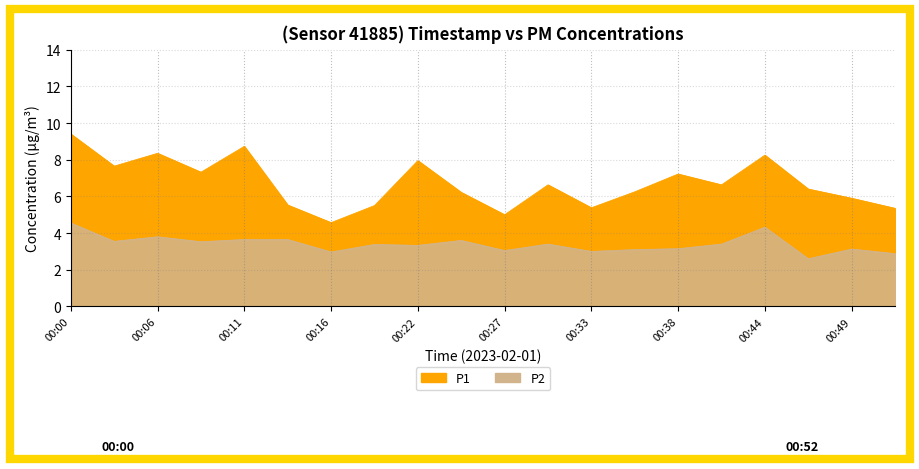

What is the value of the P1 point at the 15th from the left?

7.2